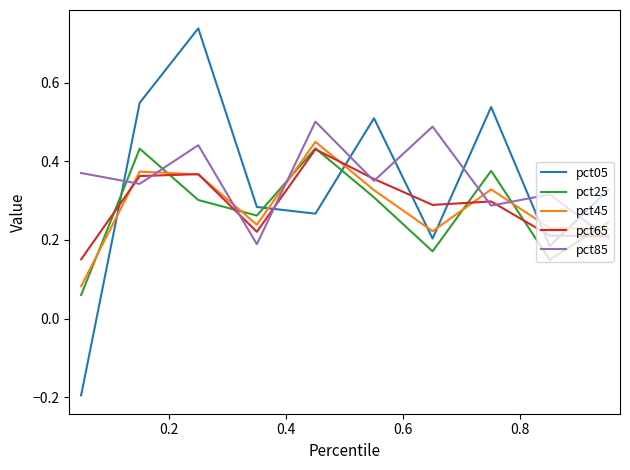

Which series has the largest range (max minus min)?

pct05